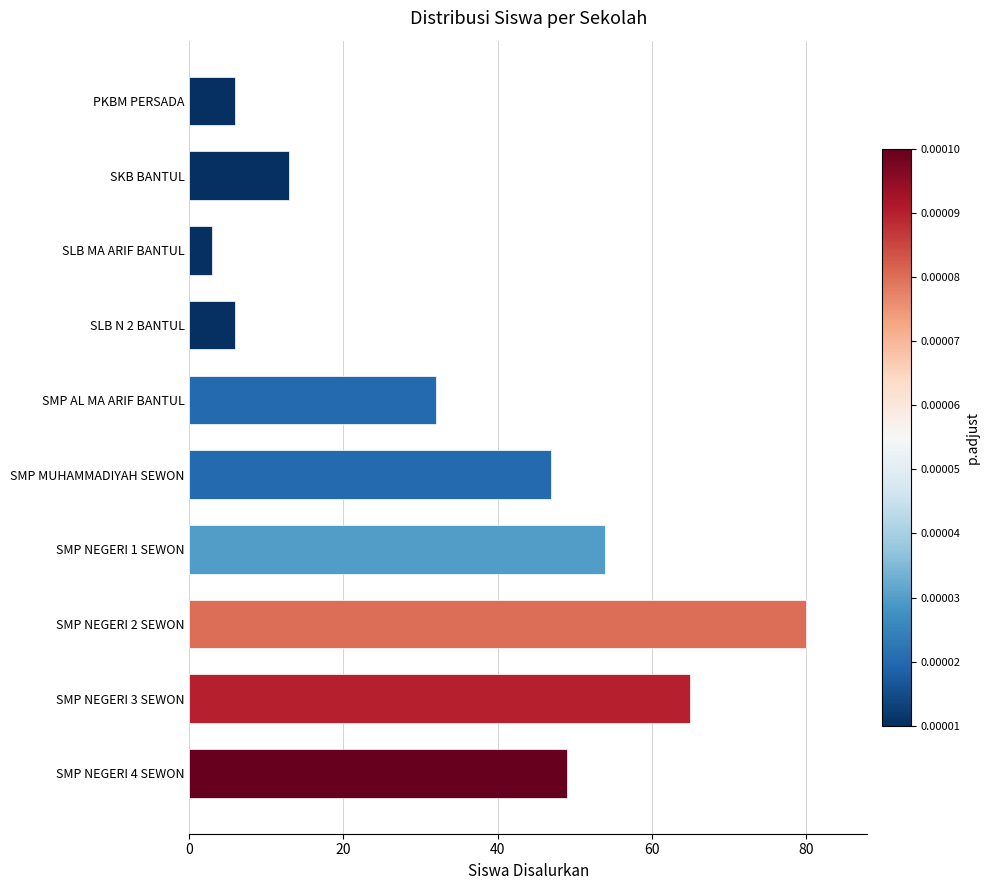

How many values are below 47?

5